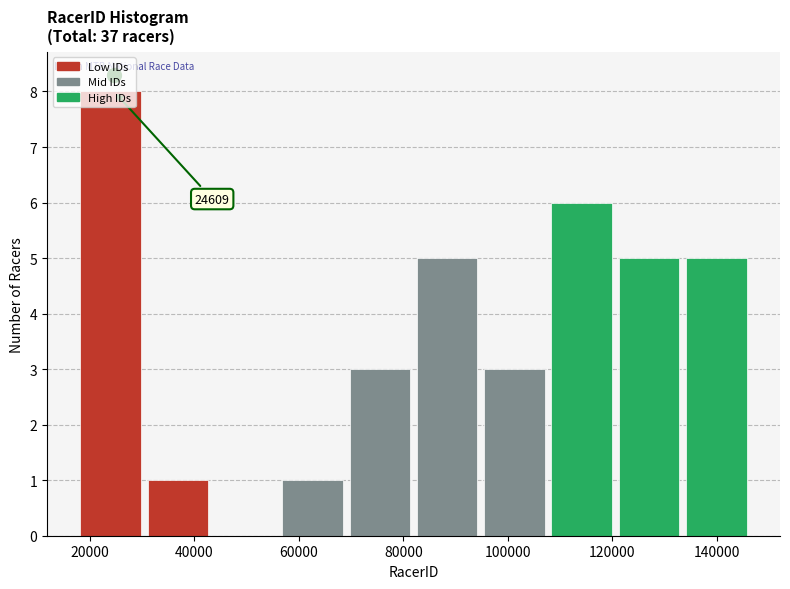

Which range on the x-axis has the tallest bar?

18000 to 32000